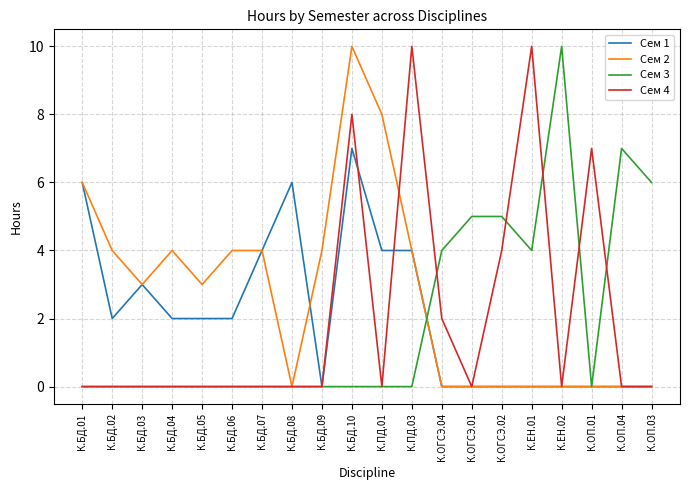

What is the greatest value displayed?

10